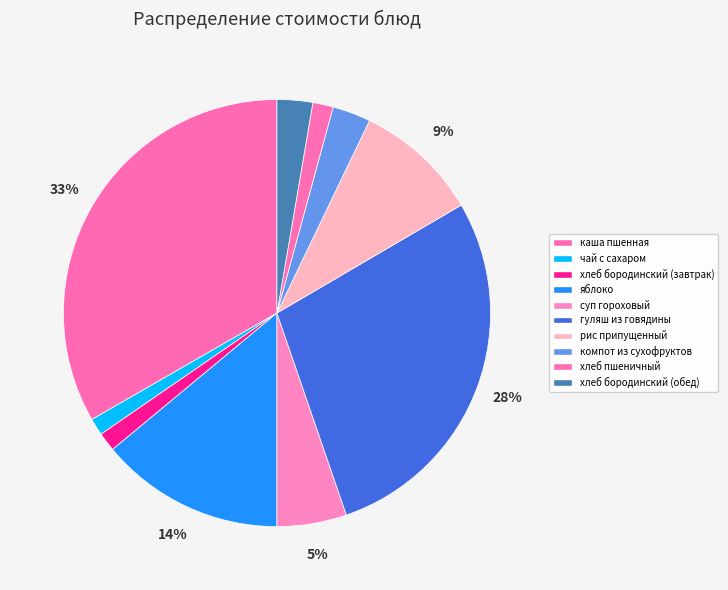

How many segments does this pie chart have?

10